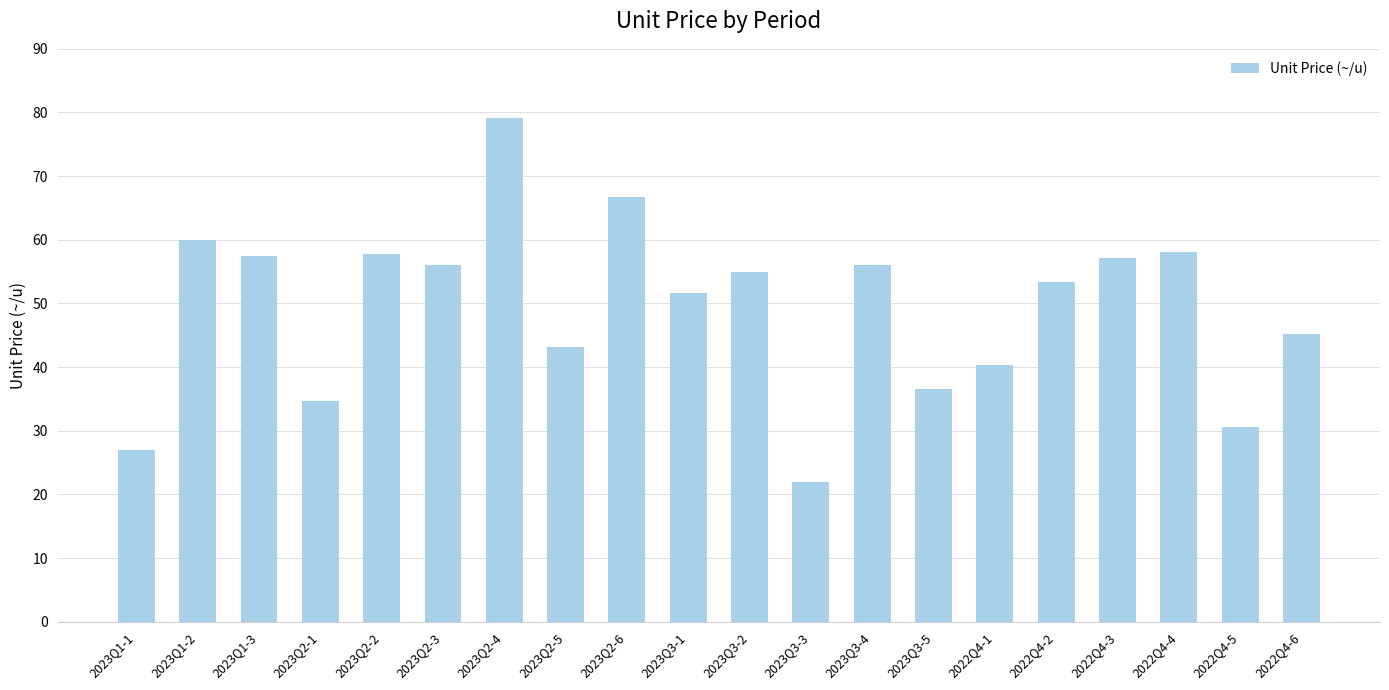

Which label corresponds to the smallest value in the chart?

2023Q3-3